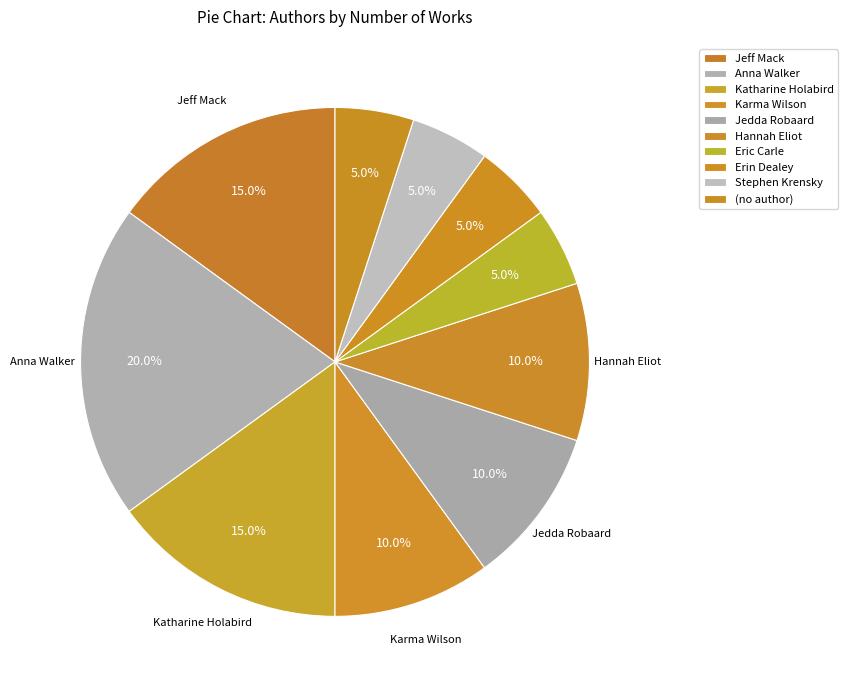

How many segments does this pie chart have?

10